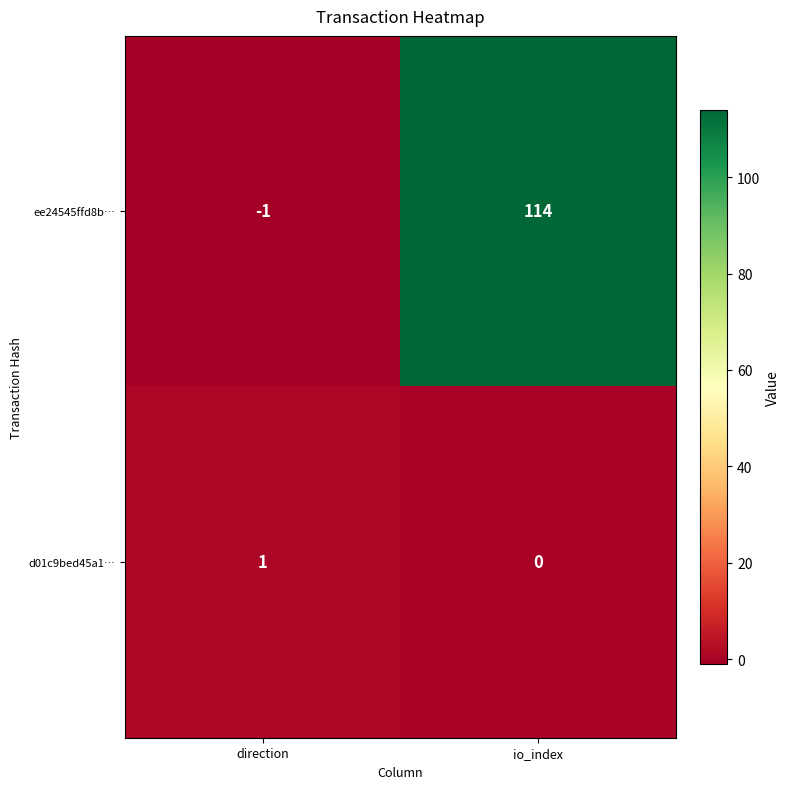

Which series changed the most between direction and io_index?

ee24545ffd8b…